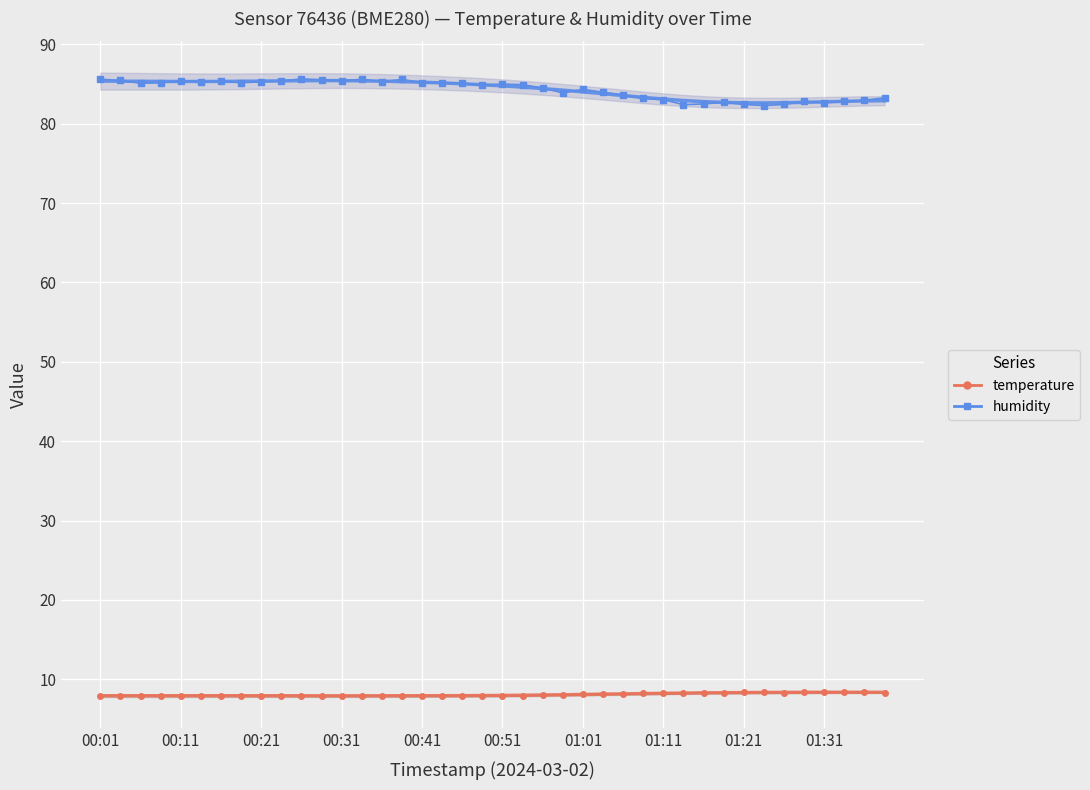

What is the sum of all humidity values?

3372.2